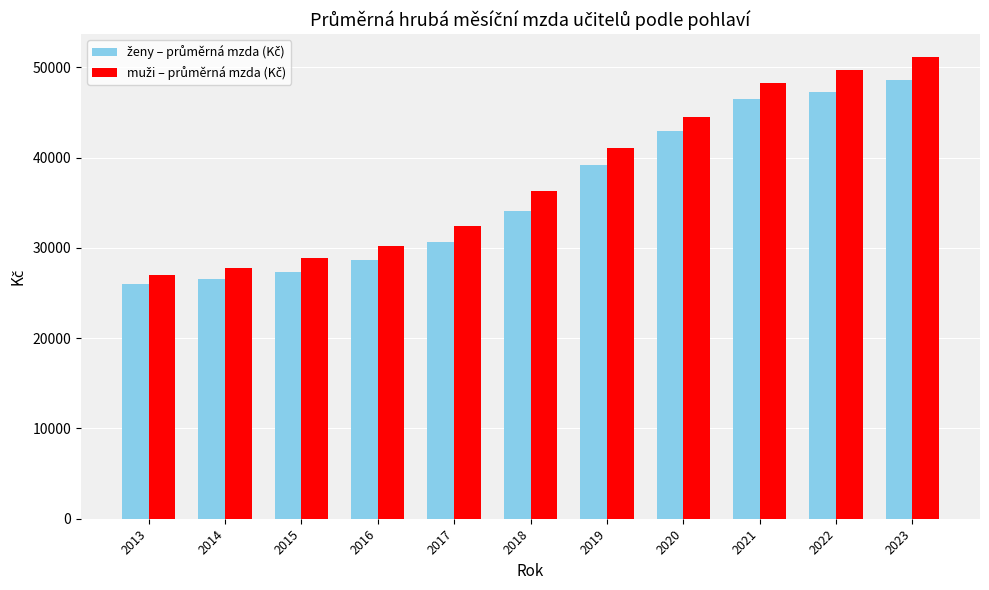

How many bars are there in total?

22